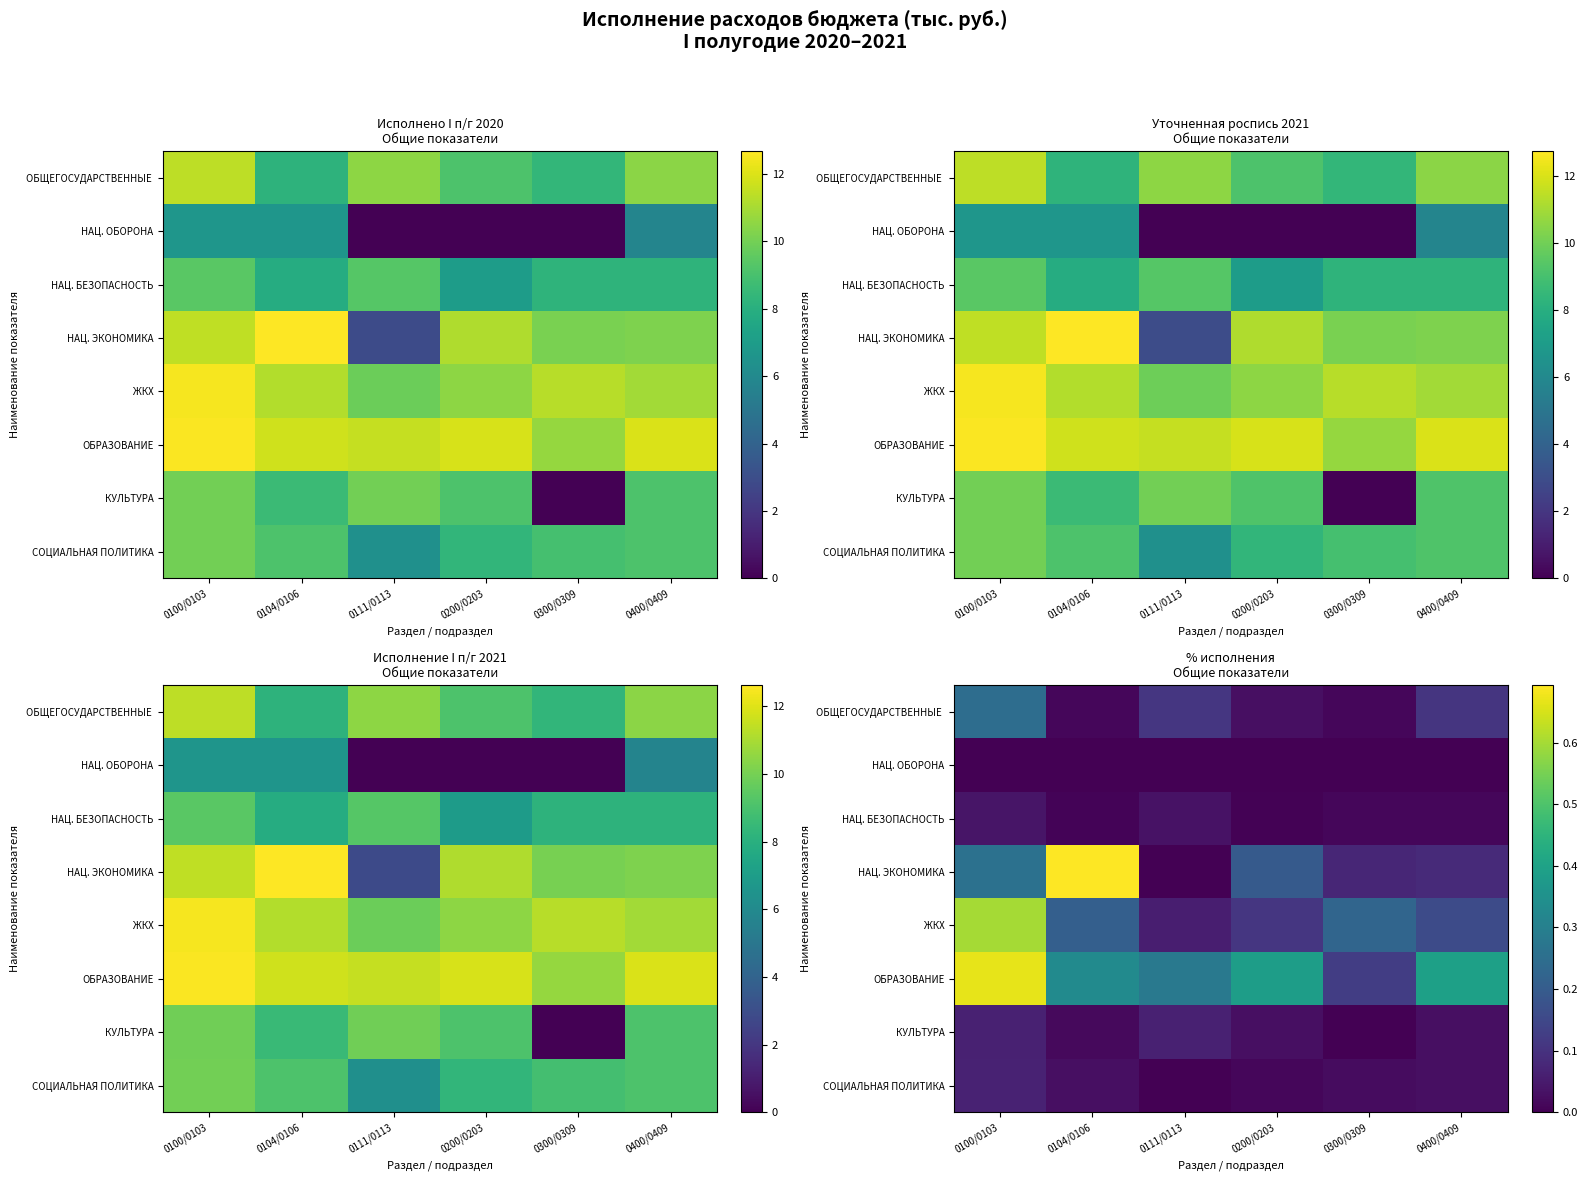

Is it true that ОБРАЗОВАНИЕ equals 0.3 at 0104/0106?

True